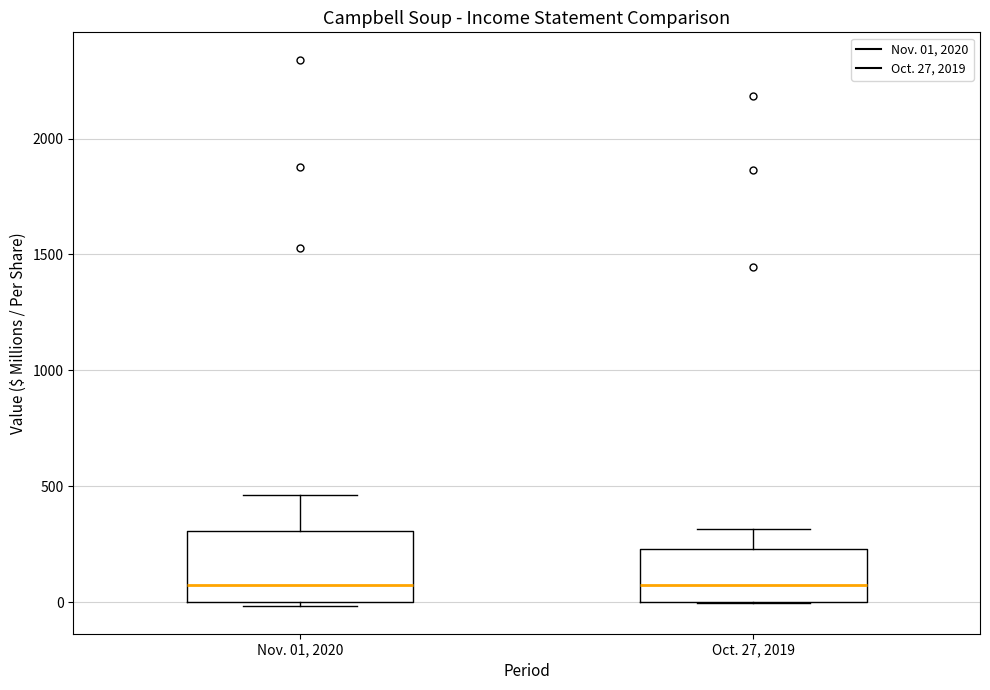

Reading left to right, read every box against the y-axis: the position of its median line, the range the box covers, and the ends of its whiskers. The values are not printed on the chart, so give them approximately, as read against the axis.

Nov. 01, 2020: median 100, box 0 to 300, whiskers 0 (just below the box's lower edge) to 450
Oct. 27, 2019: median 50, box 0 to 250, whiskers 0 to 300